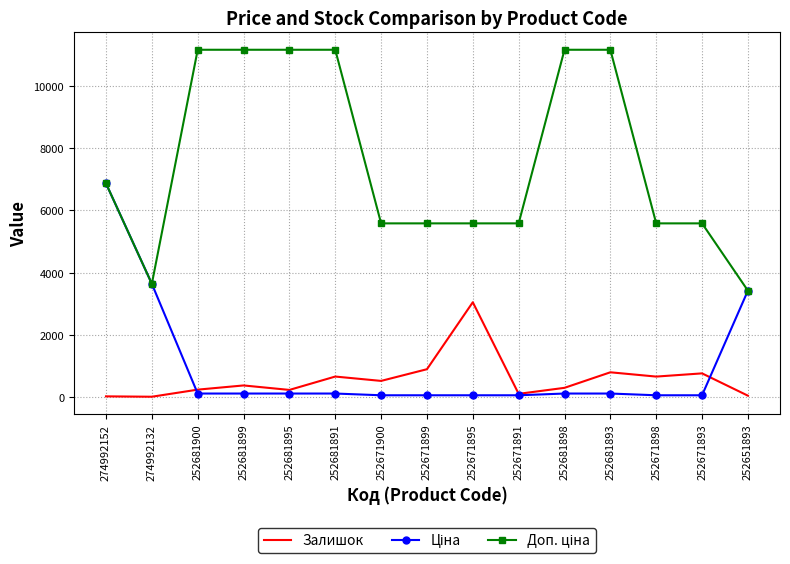

The Залишок series shows 280.3 at 252671893. True or false?

False